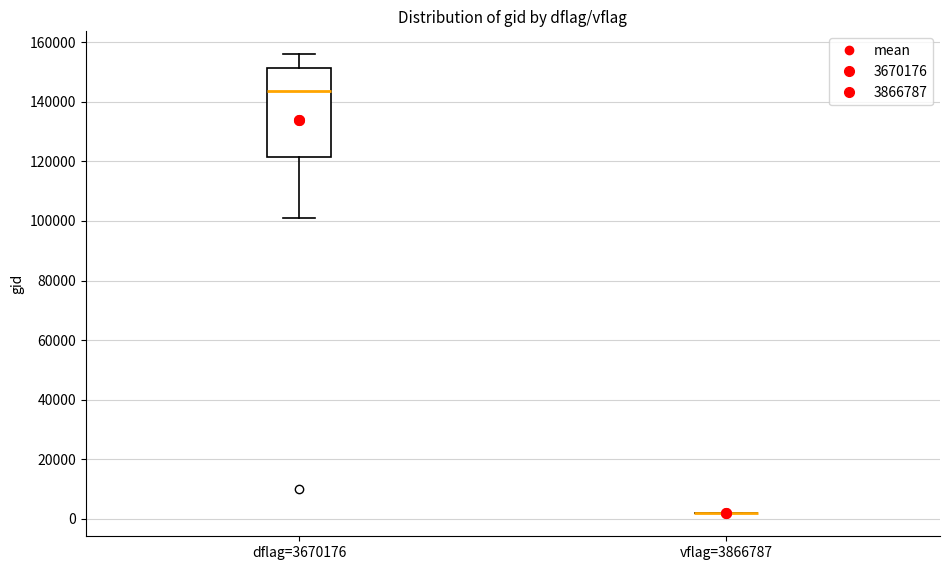

Reading left to right, read every box against the y-axis: the position of its median line, the range the box covers, and the ends of its whiskers. The values are not printed on the chart, so give them approximately, as read against the axis.

dflag=3670176: median 144000, box 122000 to 152000, whiskers 100000 to 156000
vflag=3866787: box collapsed to a line at 2000, whiskers 2000 to 2000